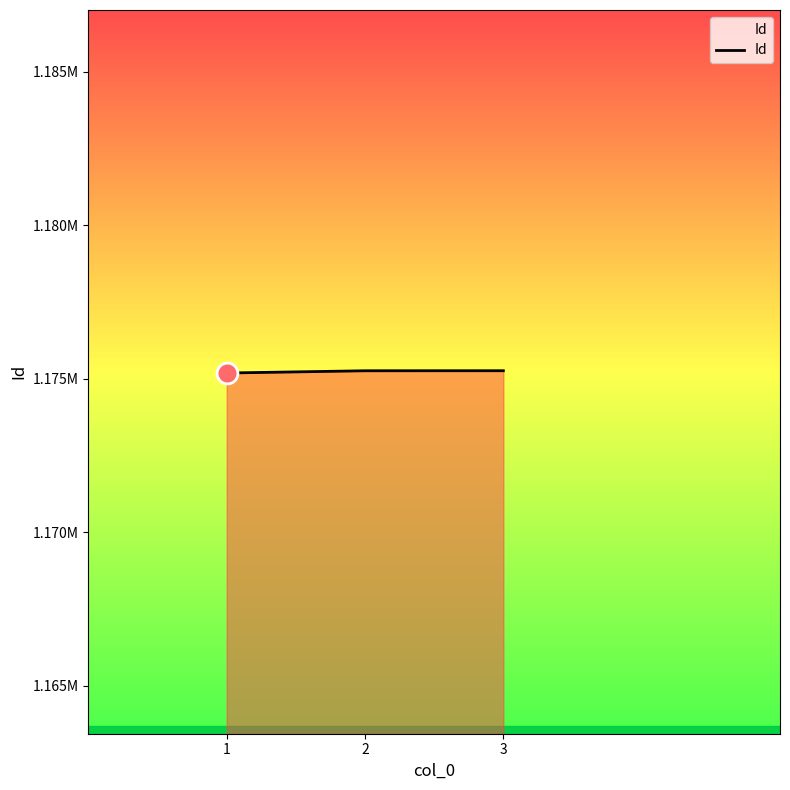

Does the chart have visible grid lines?

No